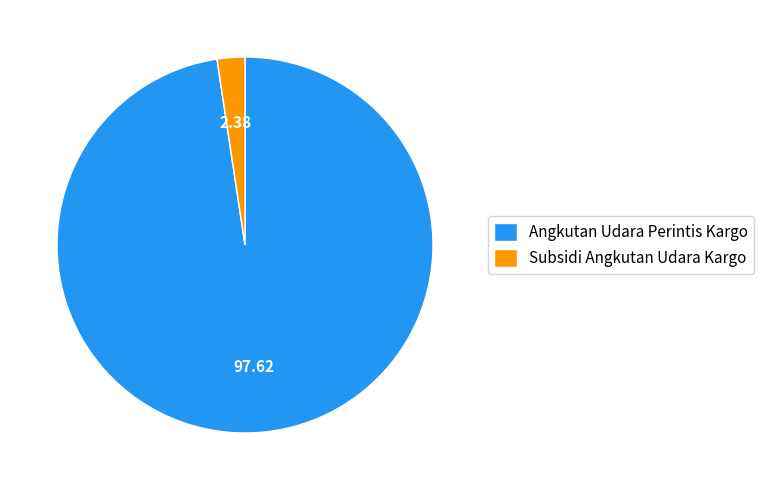

Is it true that Subsidi Angkutan Udara Kargo is 2% of the pie?

True